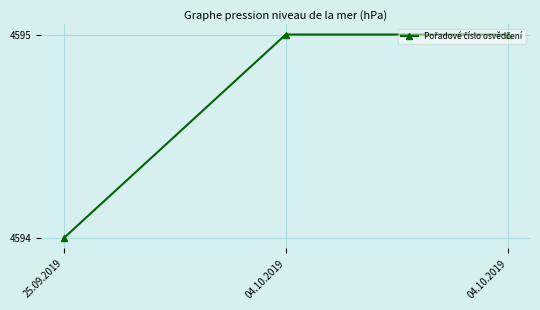

What is the sum of all values?

13784